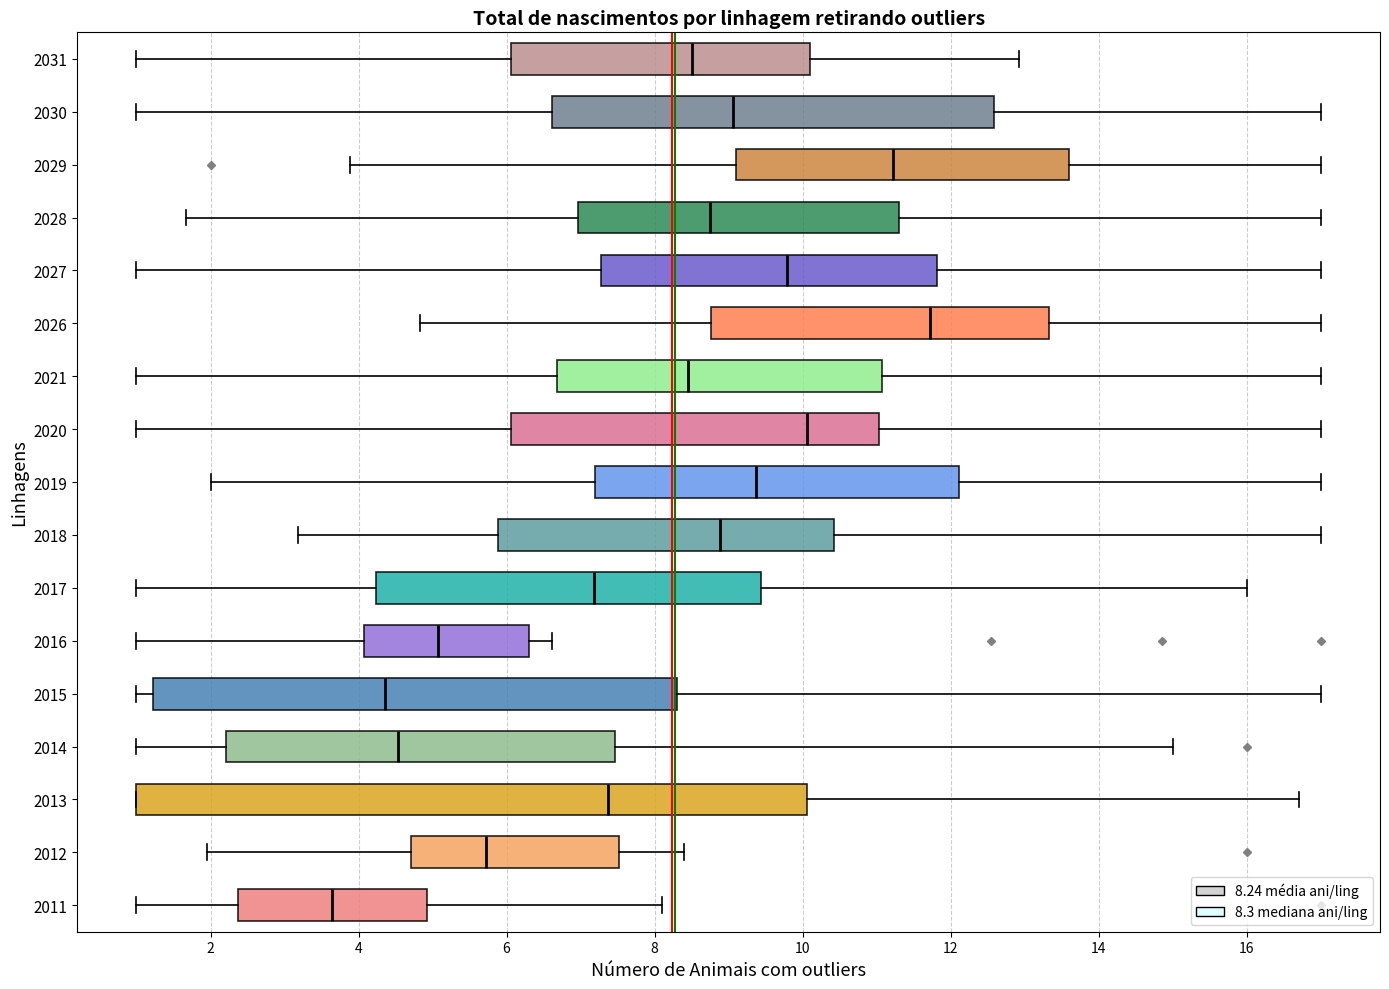

Which box is the widest, from its left edge to its right edge?

2013